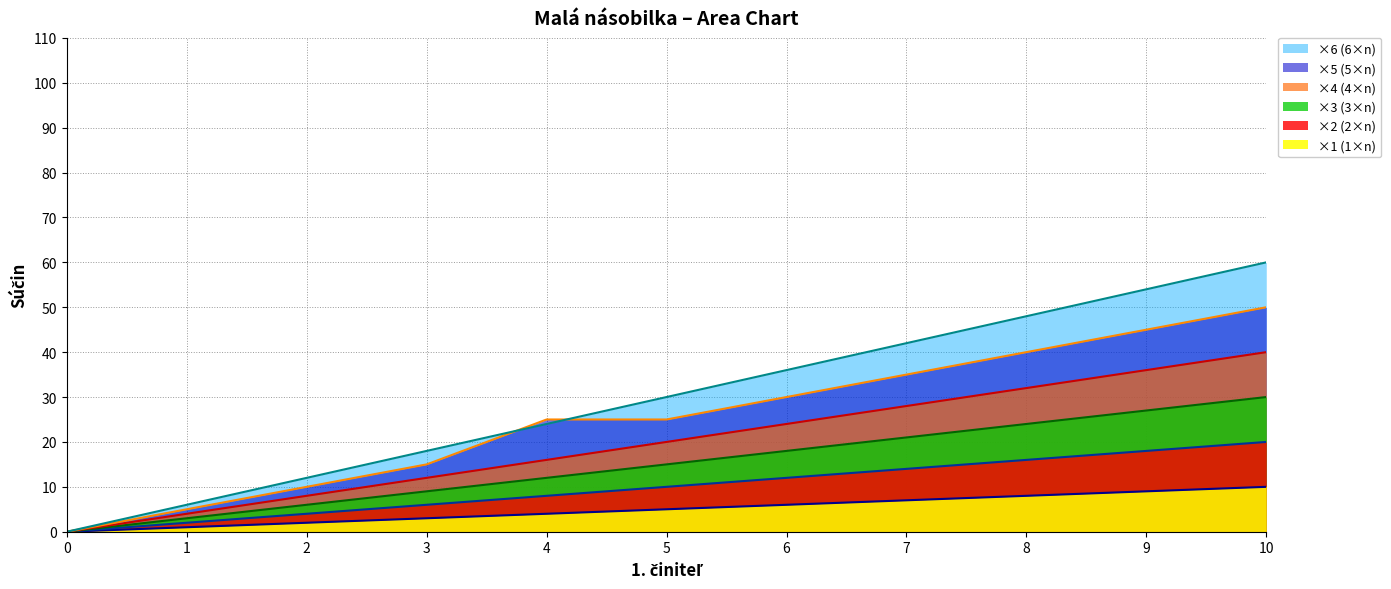

Where does the ×3 (3×n) (line) series first go above 15?

6